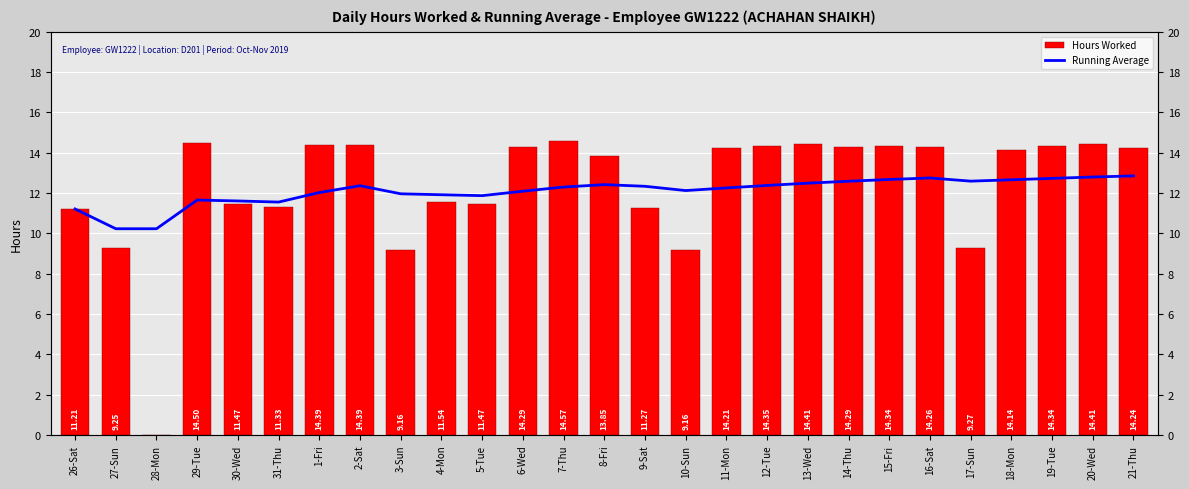

What is the label of the 10th bar from the left?

4-Mon